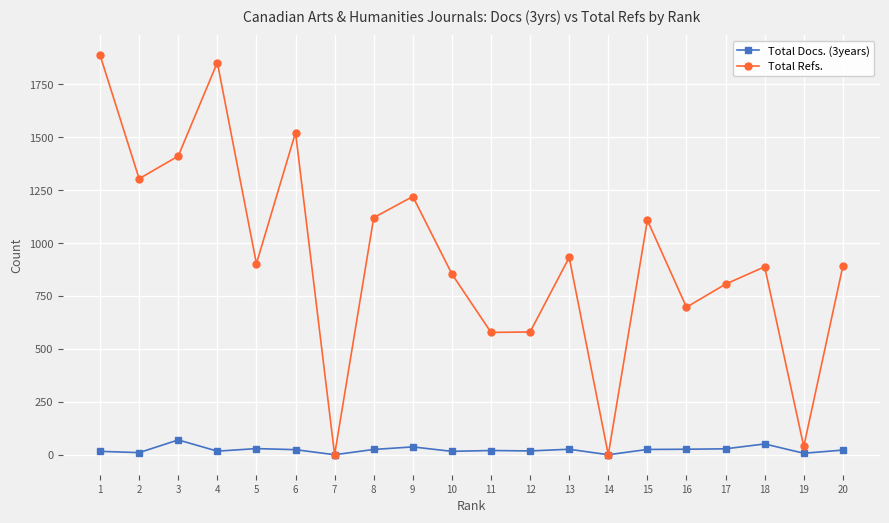

What is the total value across all series at 12?

598